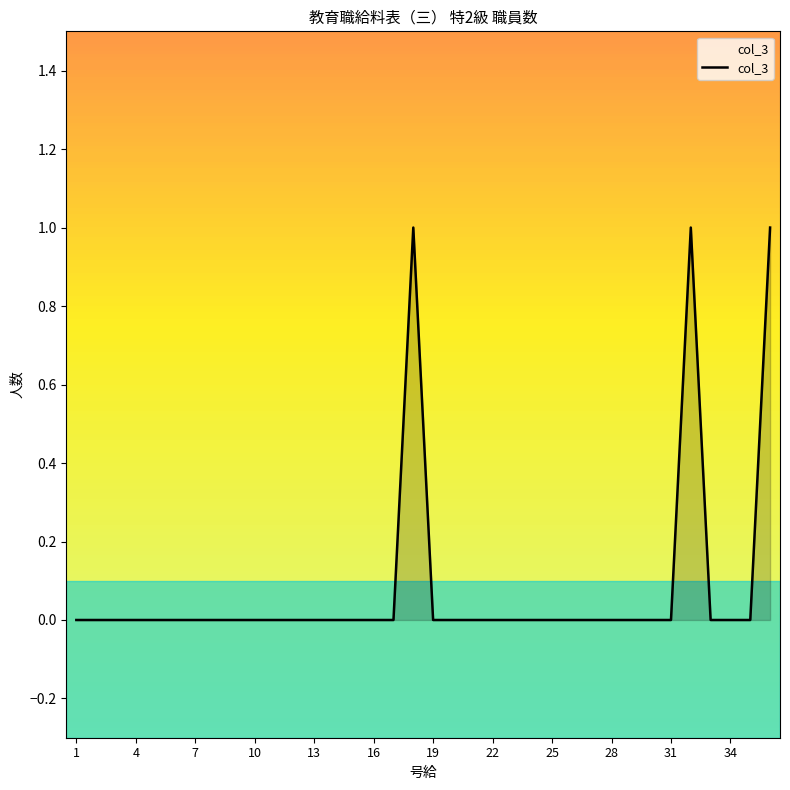

What is the difference between the maximum and minimum values?

1